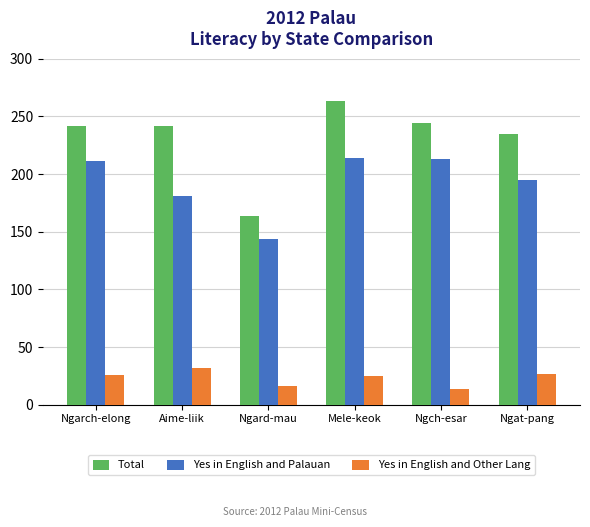

How many data points does each series have?

6